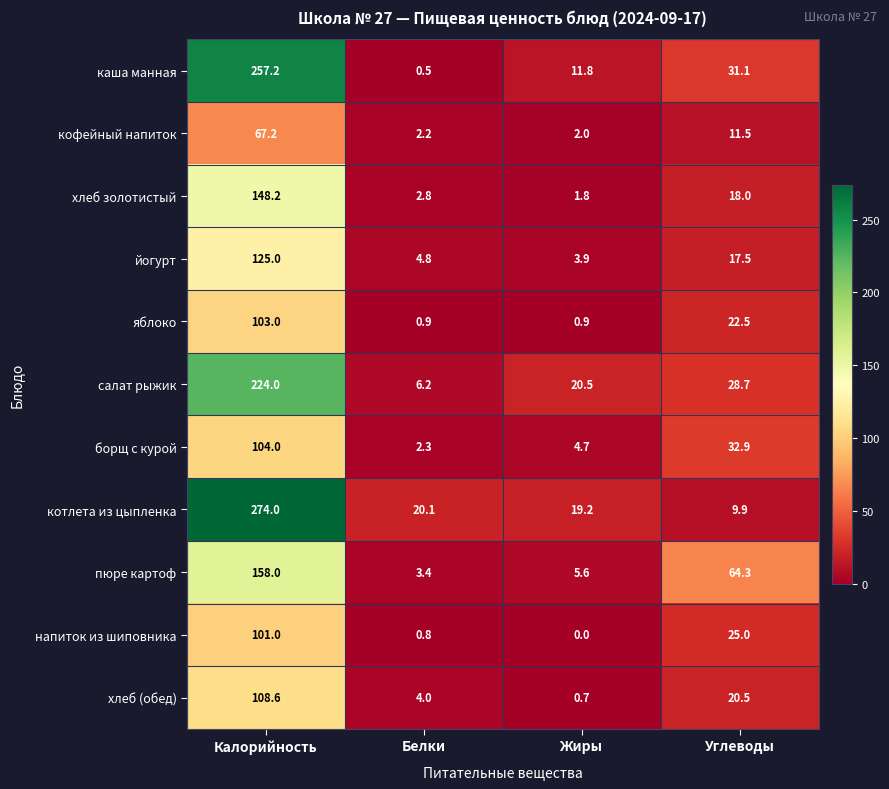

The яблоко series shows 0.5 at Белки. True or false?

False